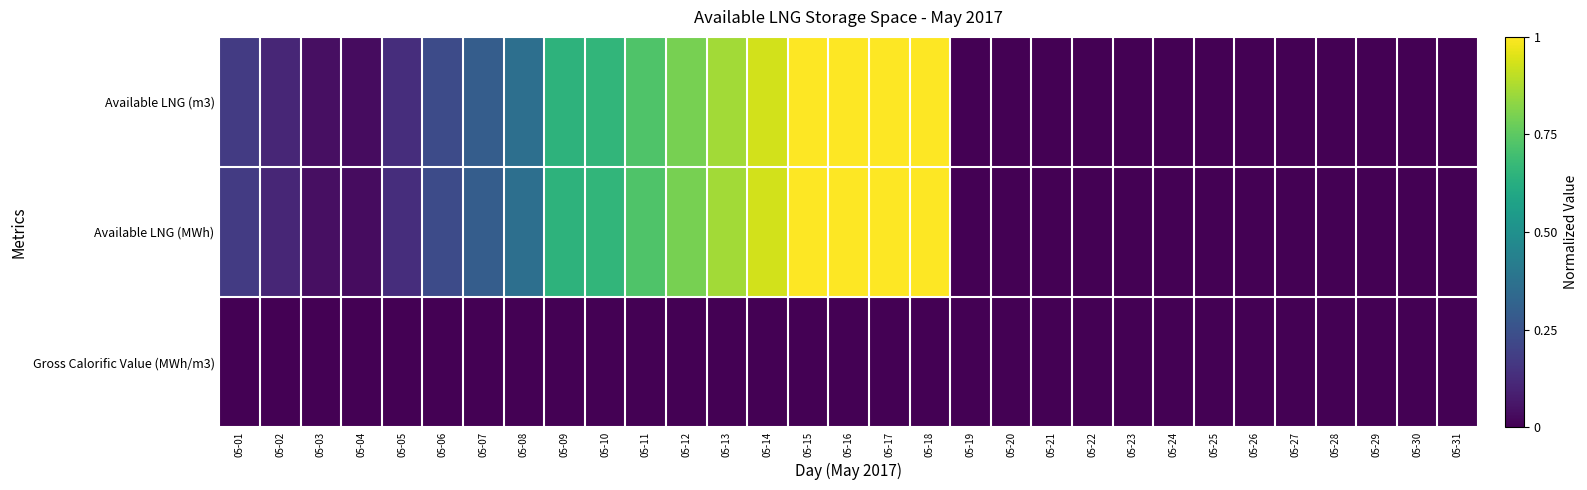

What is the greatest value displayed?

1.0